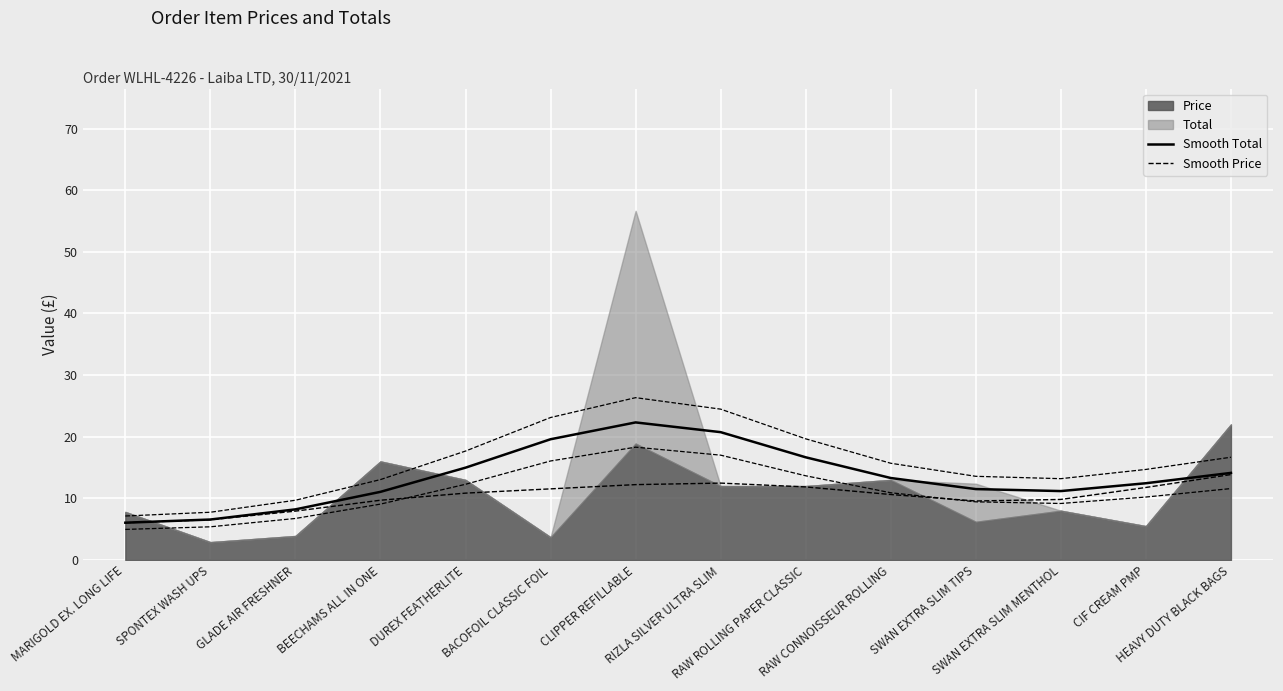

How many lines are shown in the chart?

2